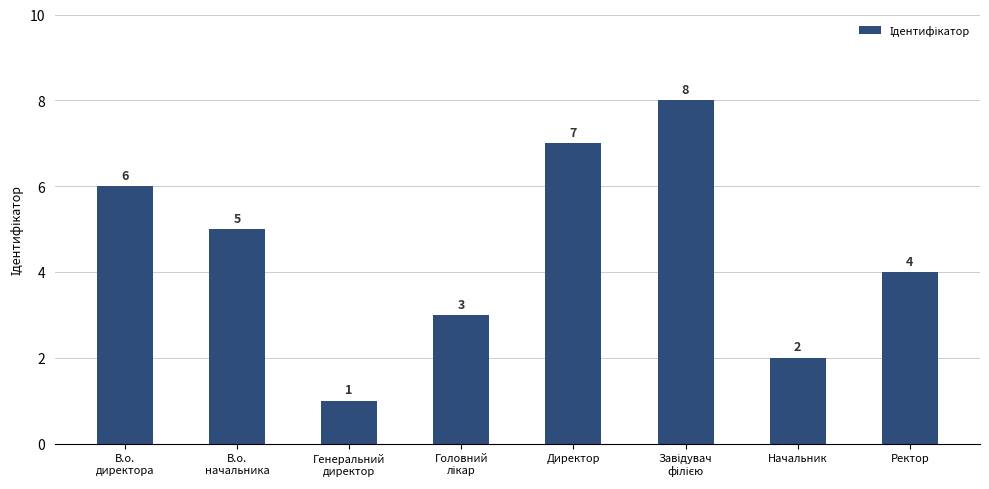

What is the label of the 8th bar from the left?

Ректор